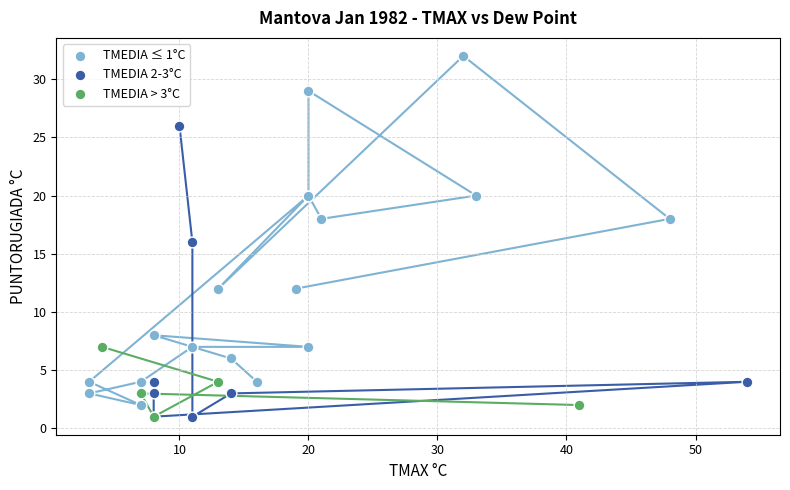

Which series has the largest Y range (max minus min)?

TMEDIA ≤ 1°C